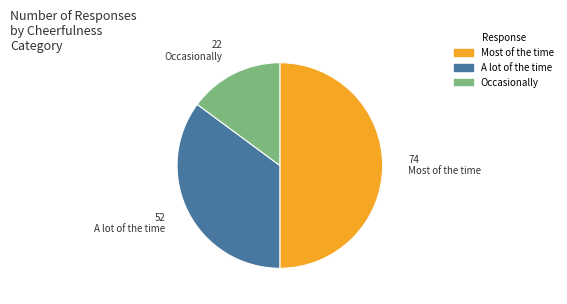

How many segments does this pie chart have?

3